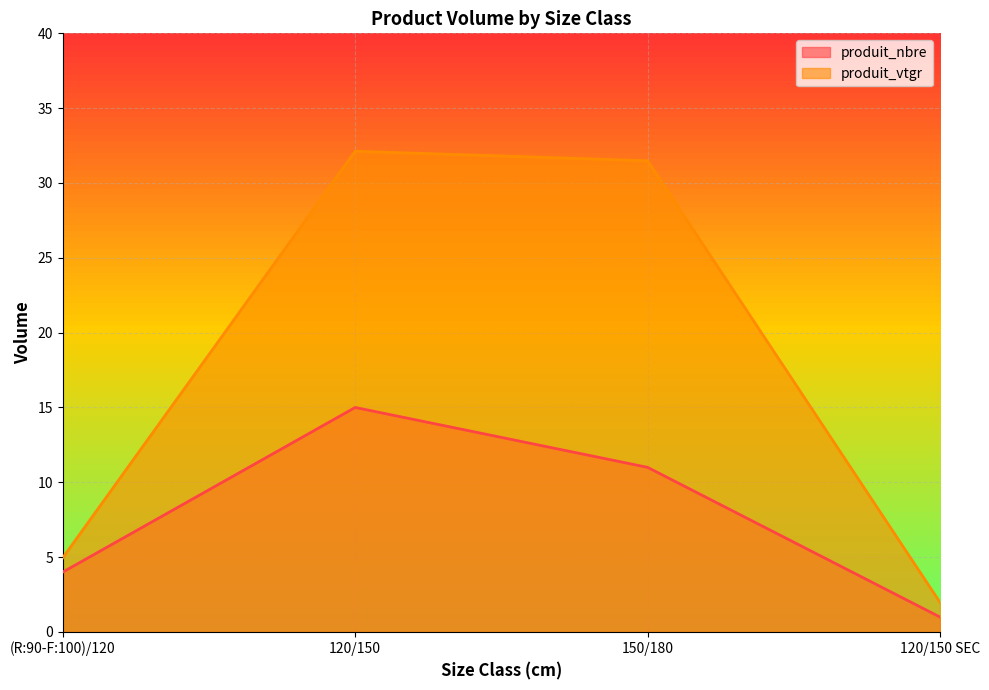

Reading left to right, transcribe all the data shown in this chart.

produit_nbre: (R:90-F:100)/120=4.0	120/150=15.0	150/180=11.0	120/150 SEC=1.0
produit_vtgr: (R:90-F:100)/120=5.0	120/150=32.1	150/180=31.5	120/150 SEC=2.0